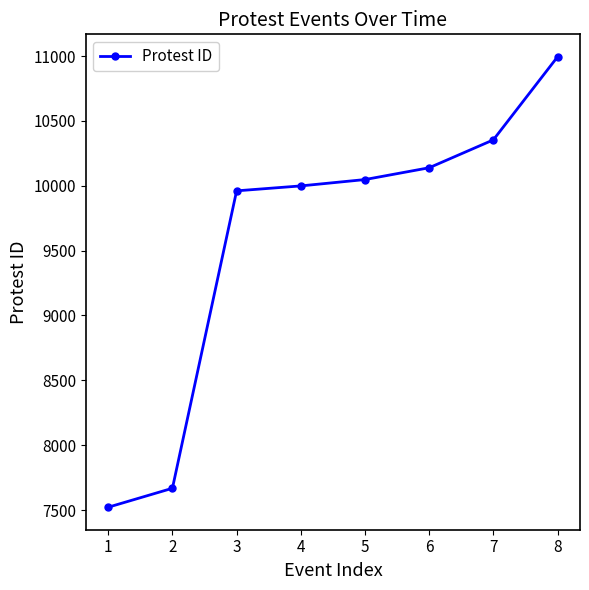

How many distinct data groups are displayed?

1